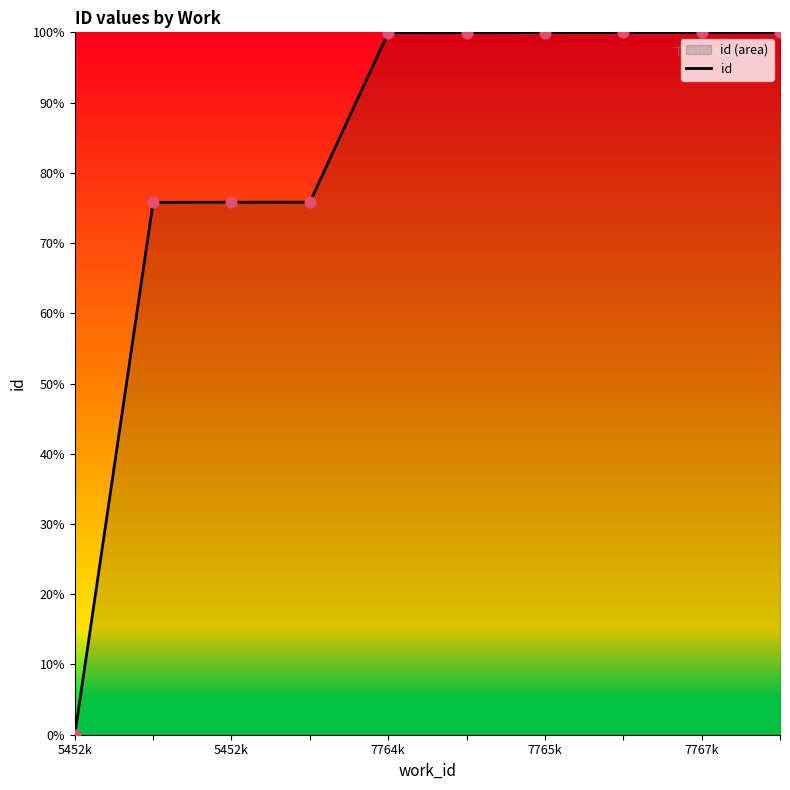

What is the ratio of the value at 9 to the value at 7767k?

1.0